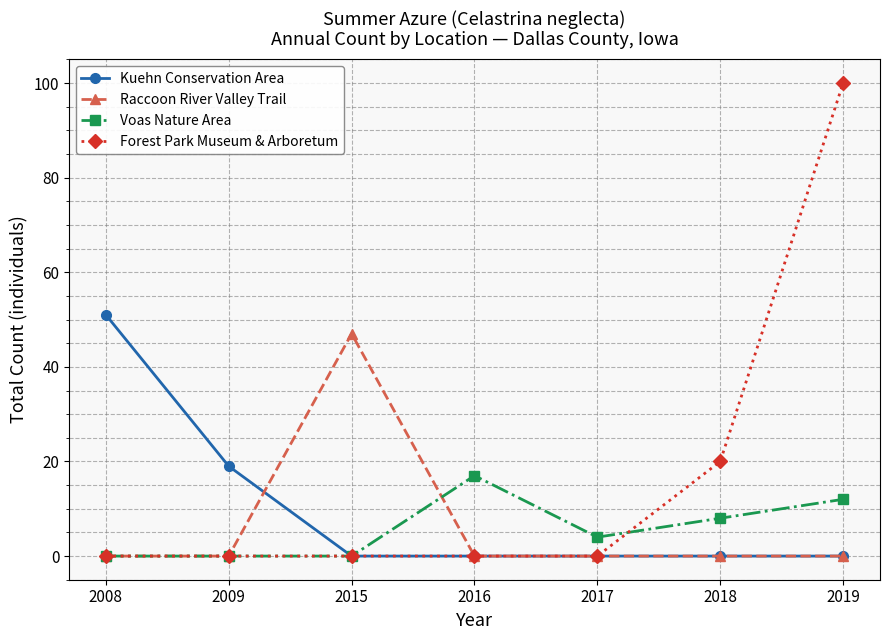

What is the highest value of the Kuehn Conservation Area series?

51